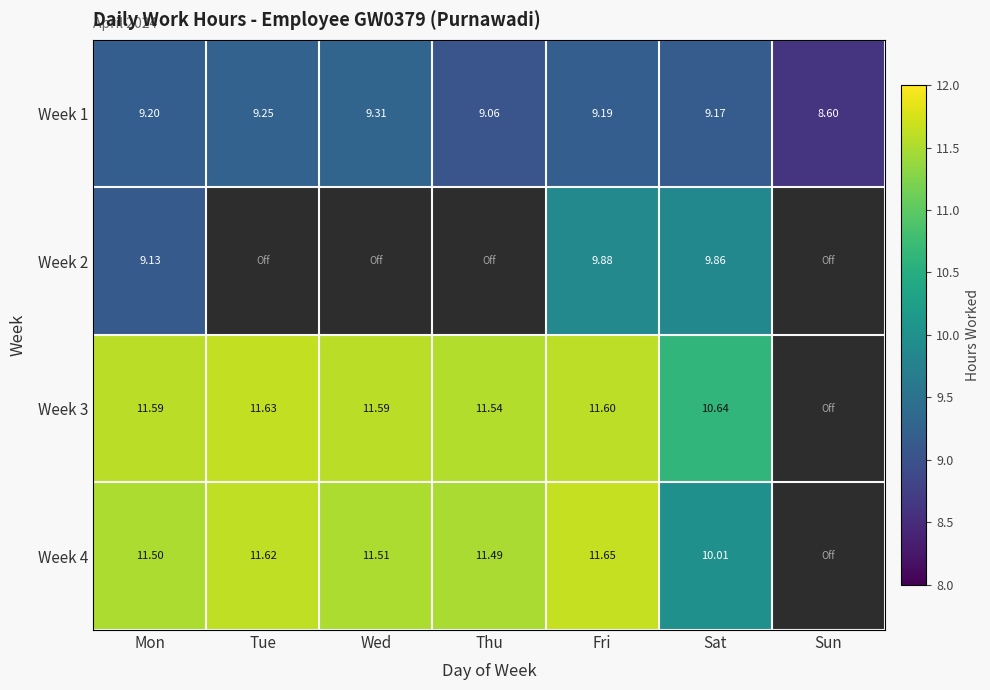

The value of Week 3 at Fri is 11.6. True or false?

True